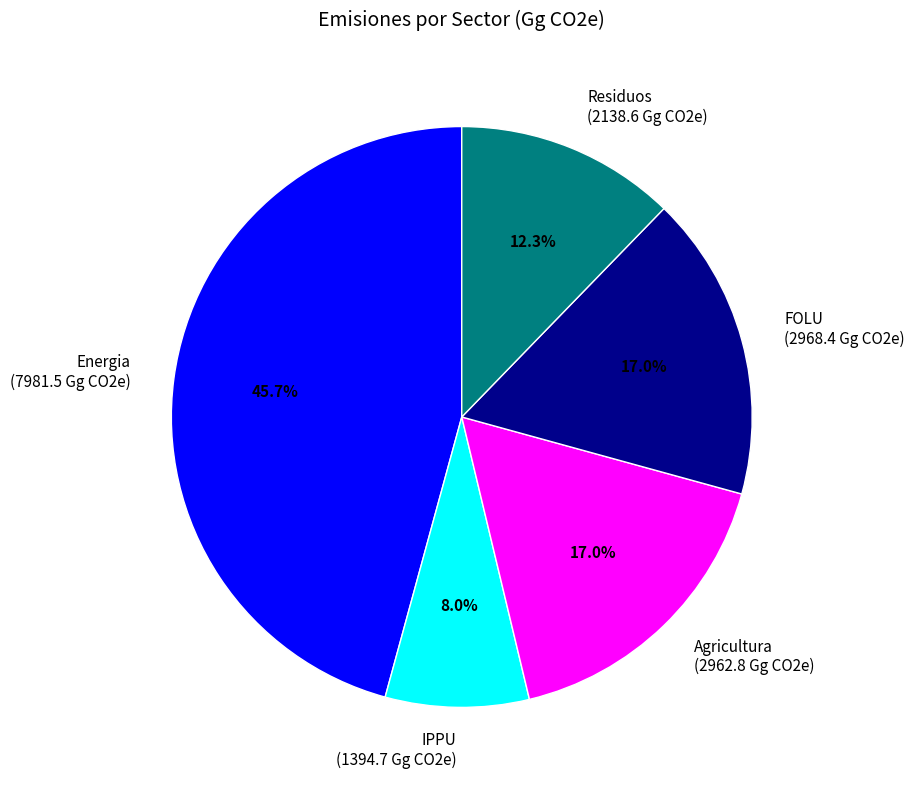

Between Energia and Residuos, which is larger?

Energia